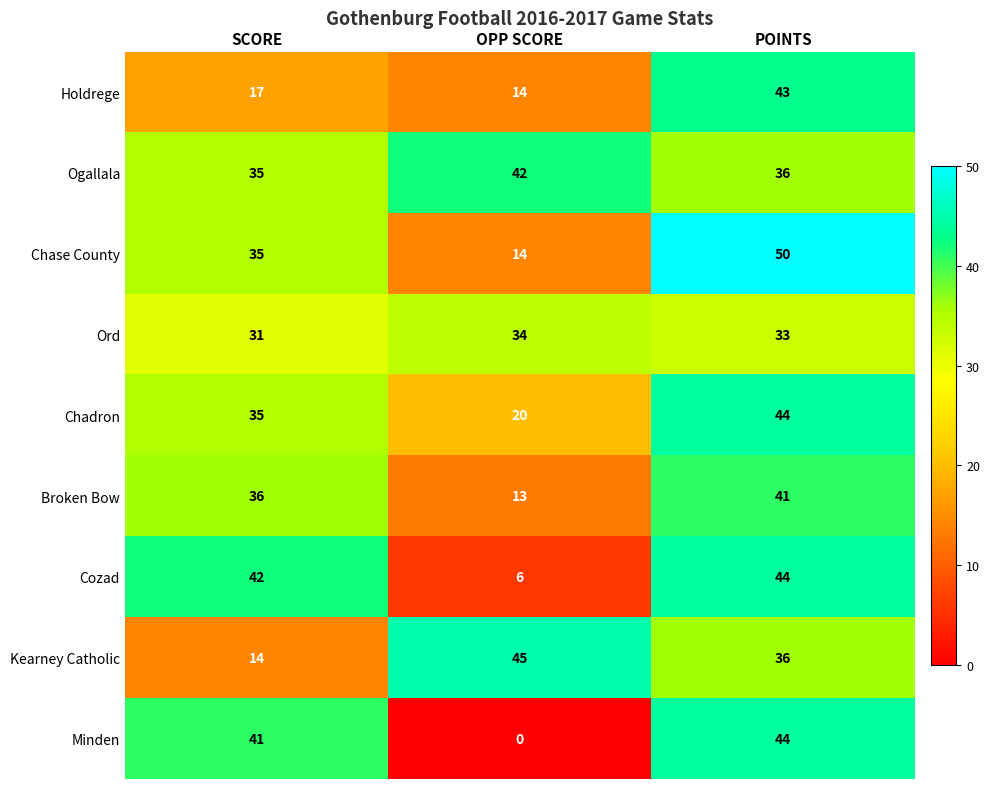

How many series are shown in this chart?

9